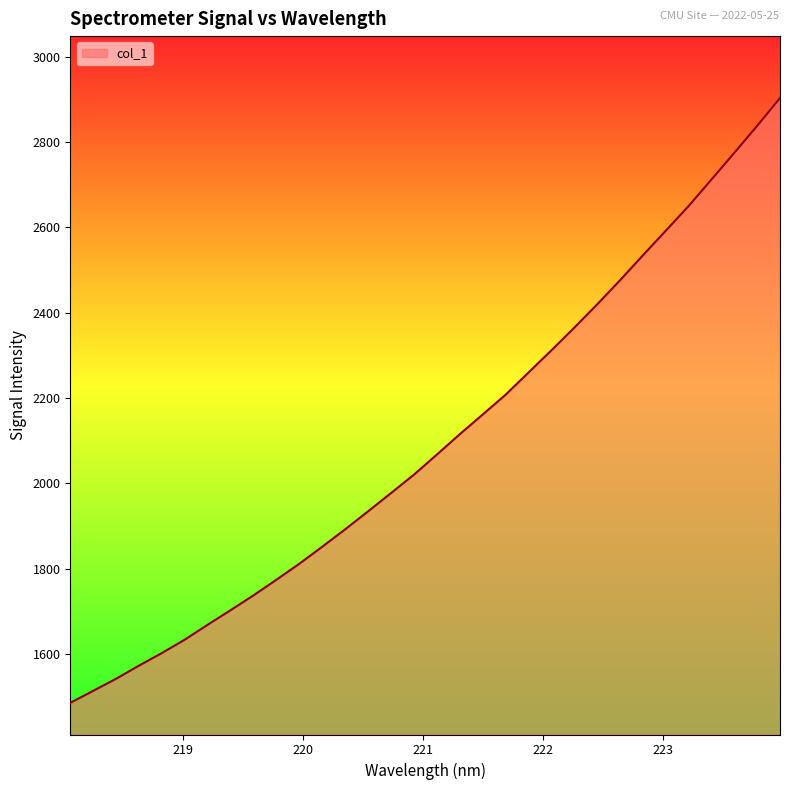

What is the smallest value displayed?

1485.0